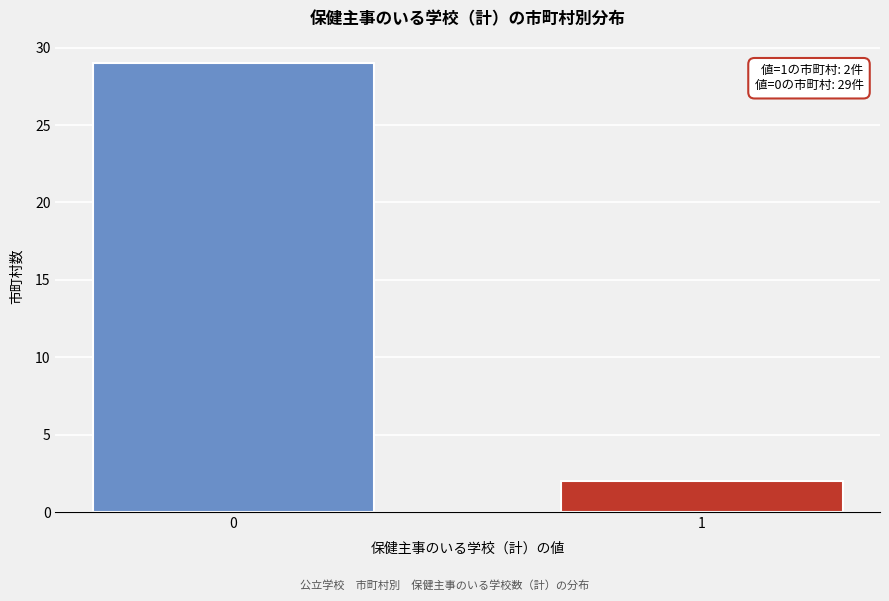

Reading left to right, transcribe all the data shown in this chart.

29	2